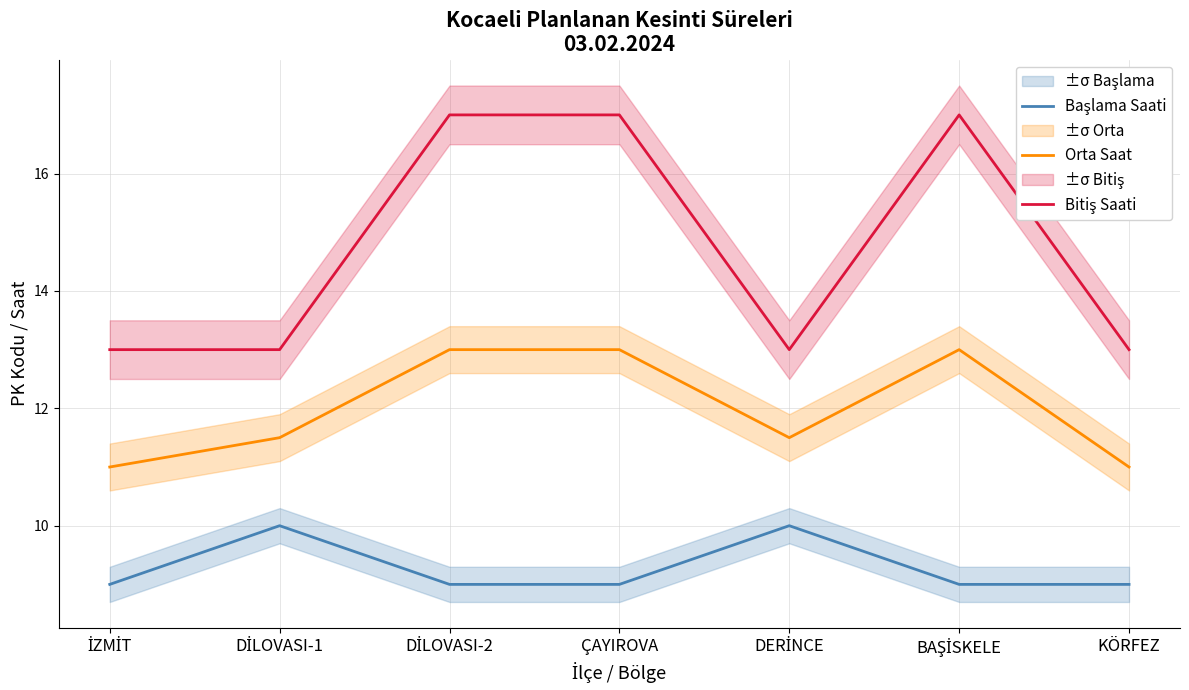

Which series changed the most between DİLOVASI-2 and KÖRFEZ?

Bitiş Saati